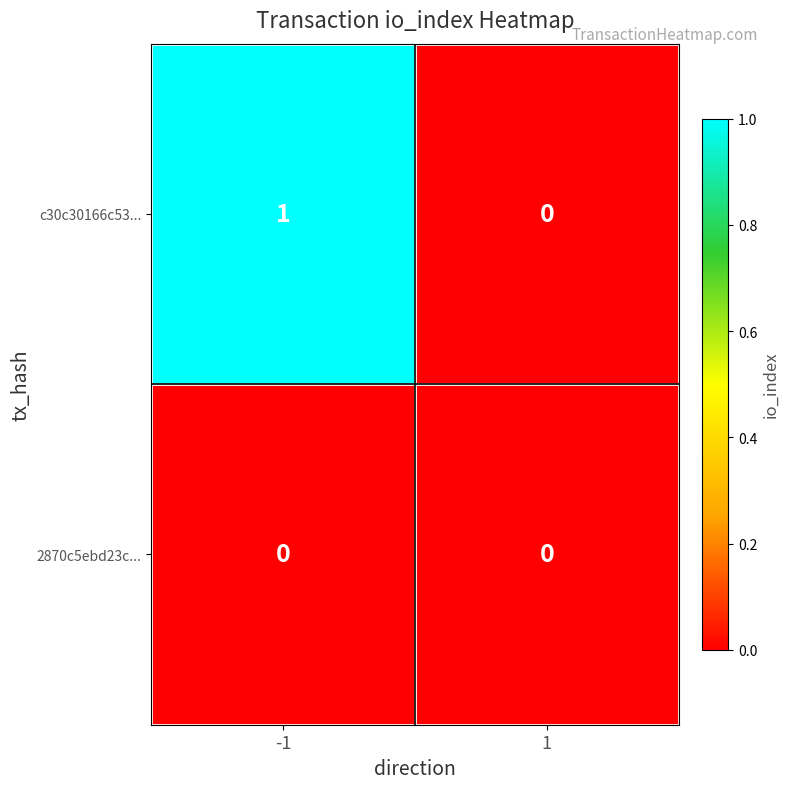

Which series changed the most between -1 and 1?

c30c30166c53...